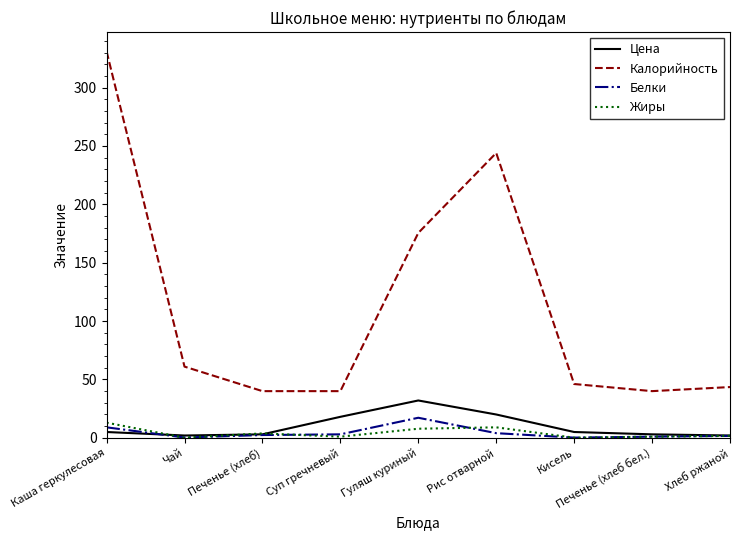

Which series has the largest total across all categories?

Калорийность